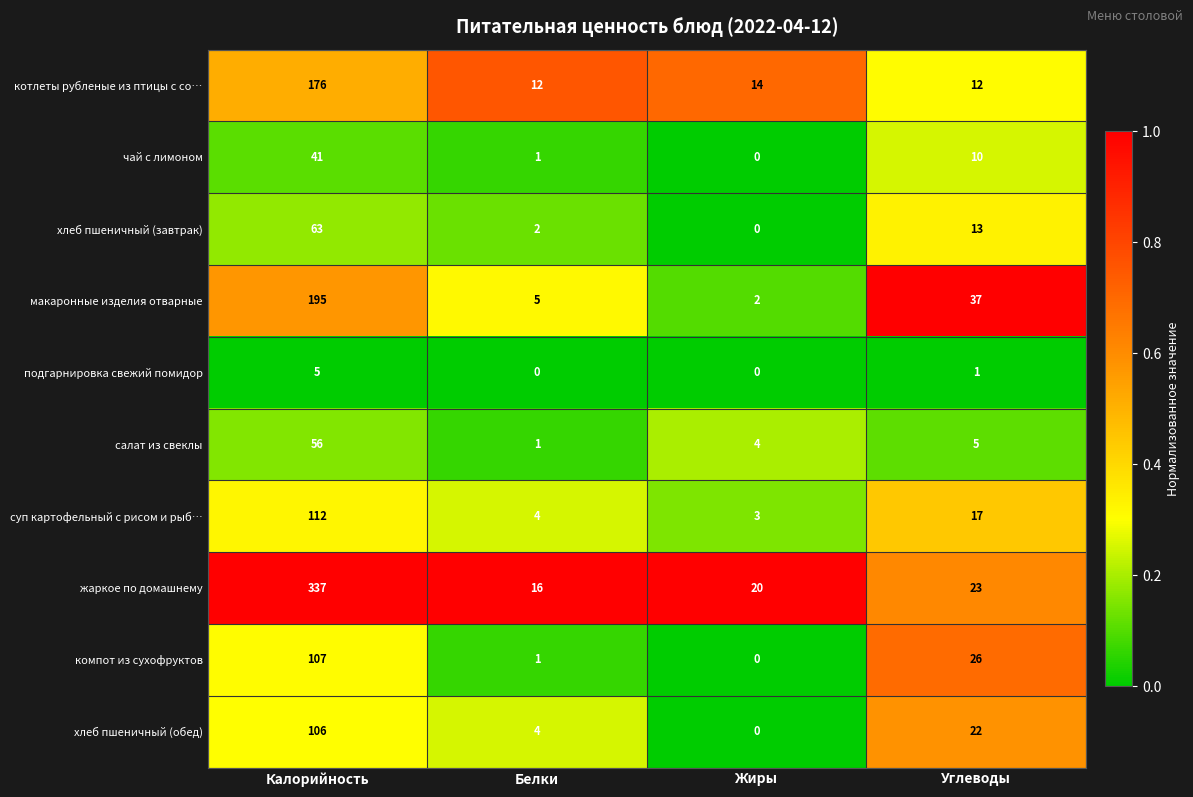

What is the sum of all котлеты рубленые из птицы с со… values?

214